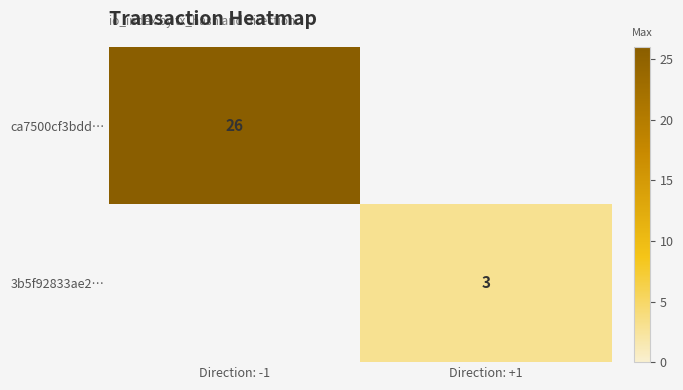

At how many categories does at least one series exceed 21?

1